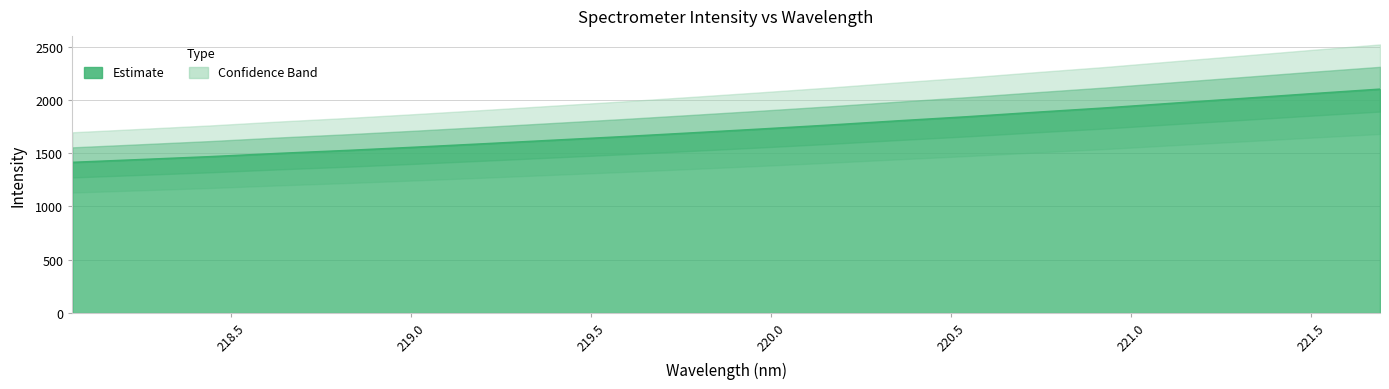

At which category does the chart reach its minimum across all series?

218.0596